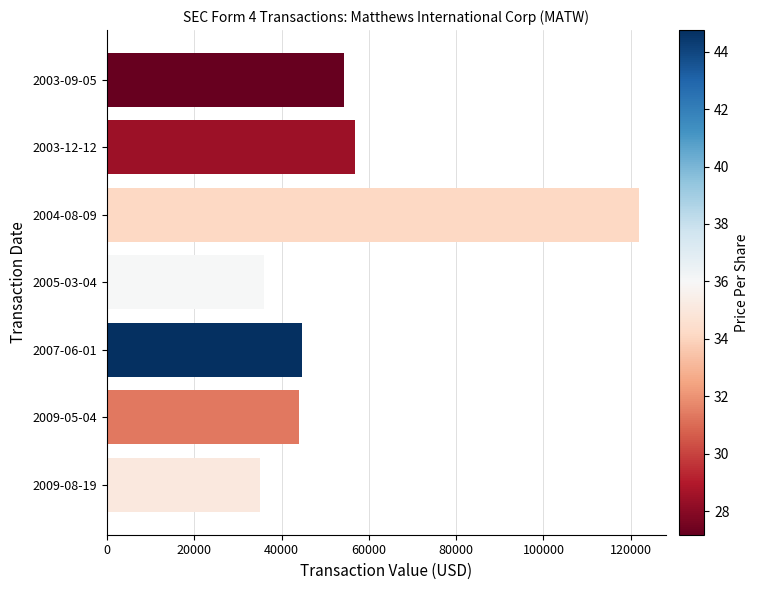

Between 2004-08-09 and 2009-08-19, which is larger?

2004-08-09